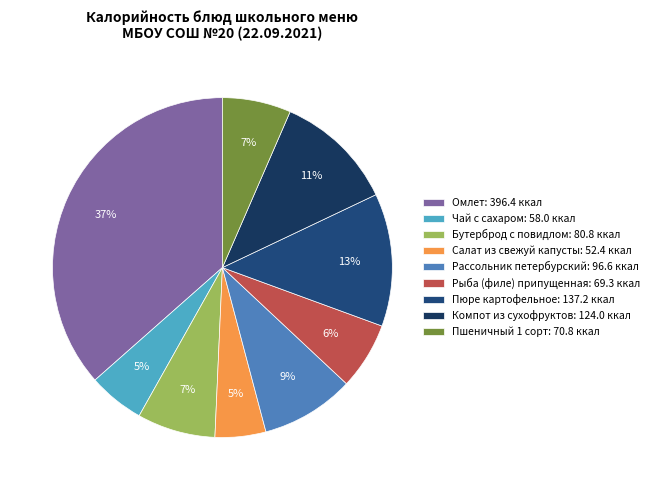

The Салат из свежуй капусты slice represents 5% of the pie. True or false?

True